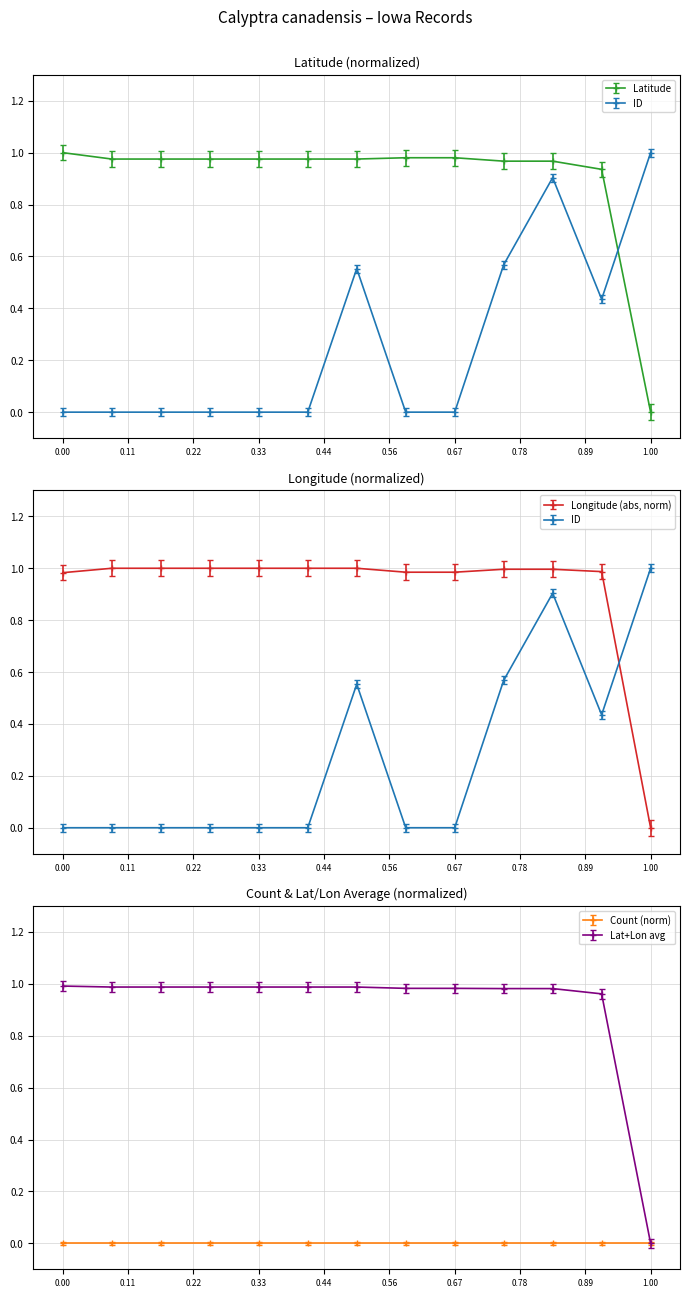

Is it true that Longitude equals 1.0 at 2005-09-14?

True